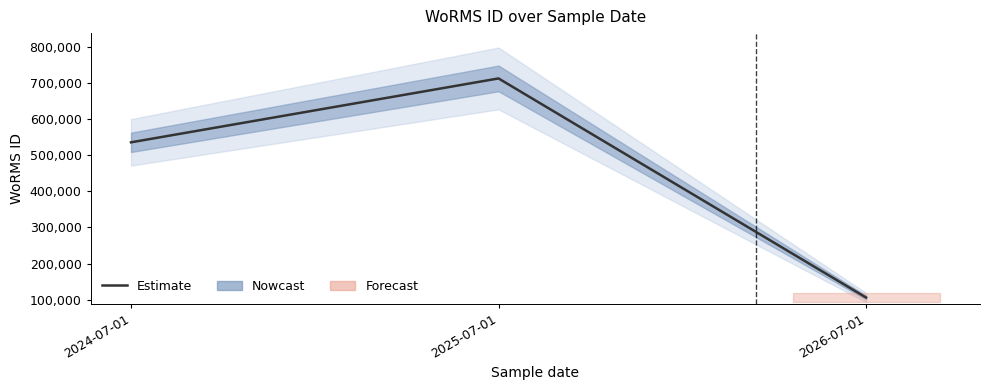

At which label is the value closest to 409191?

2024-07-01